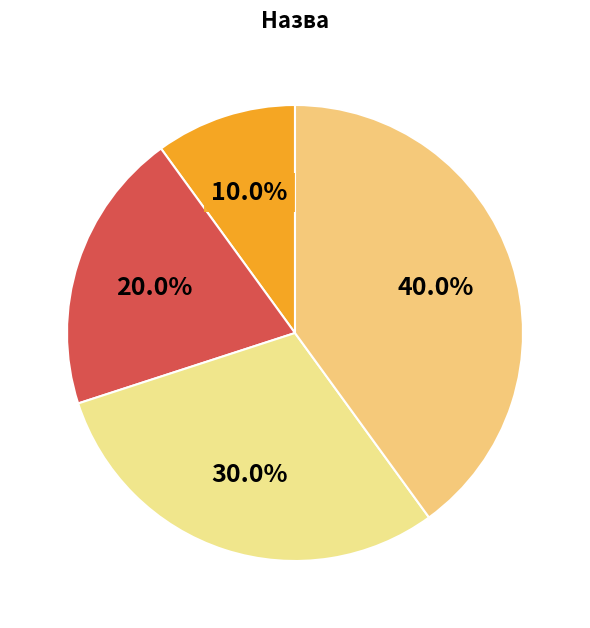

Is there any slice that represents more than half of the pie?

No